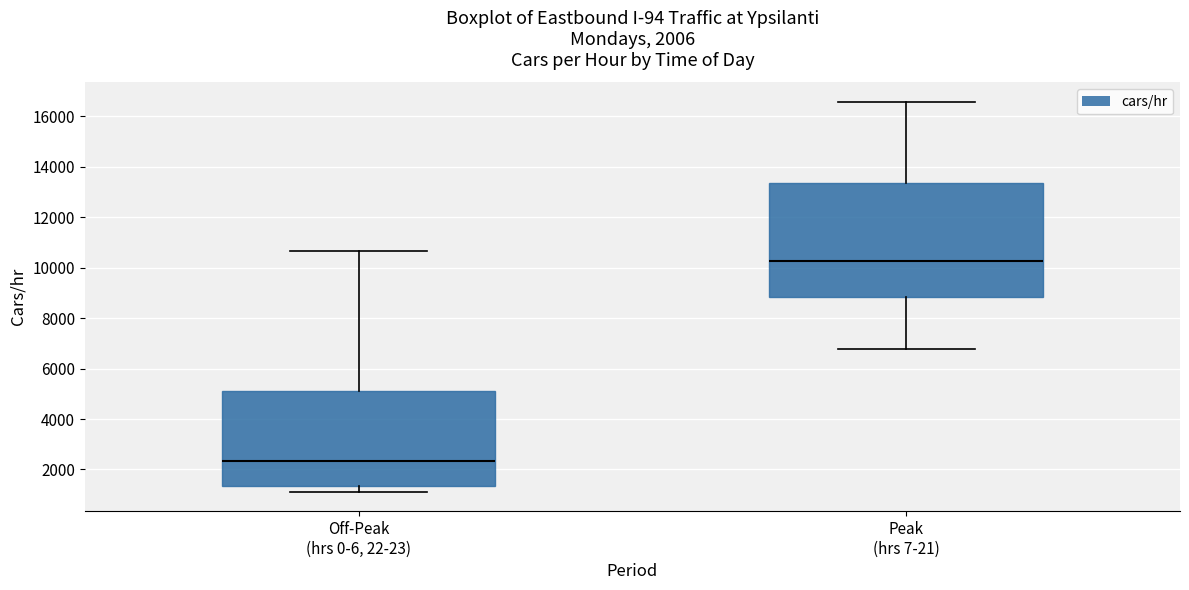

Which box's median line is the highest?

Peak (hrs 7-21)